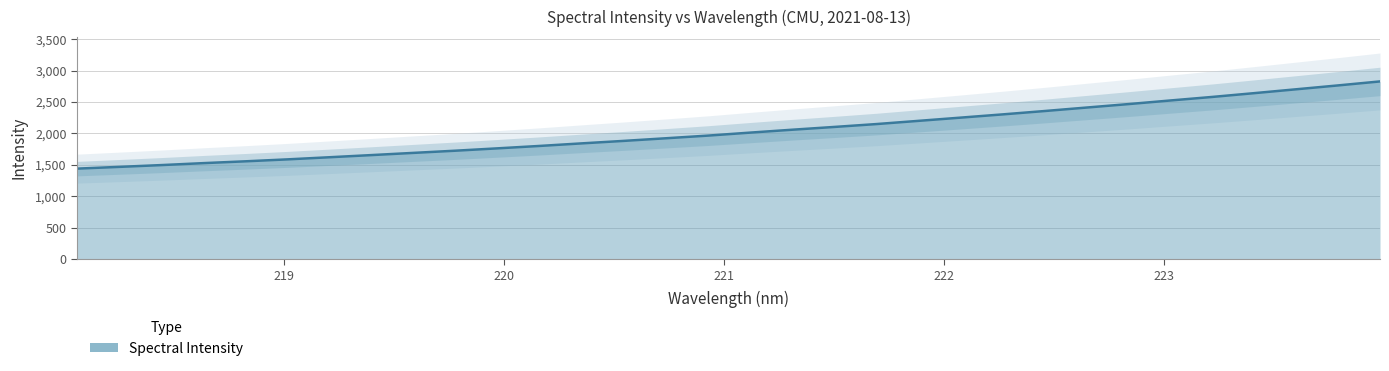

What is the average value?

2040.5